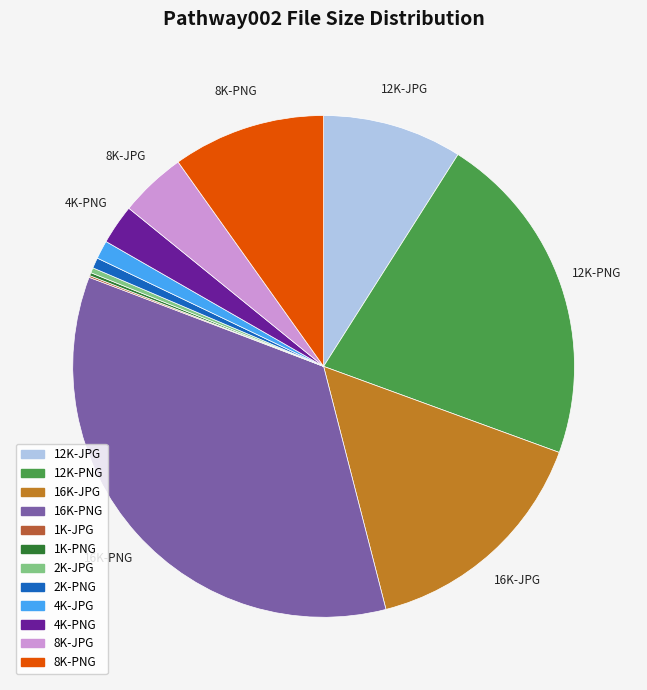

Which category has the biggest portion of the pie?

16K-PNG